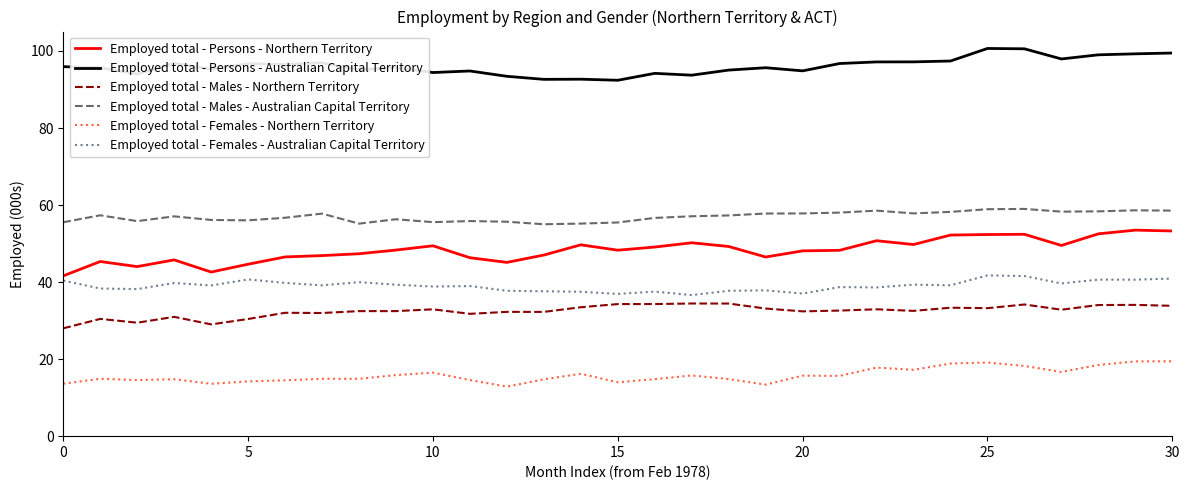

Count the number of categories in the chart.

31